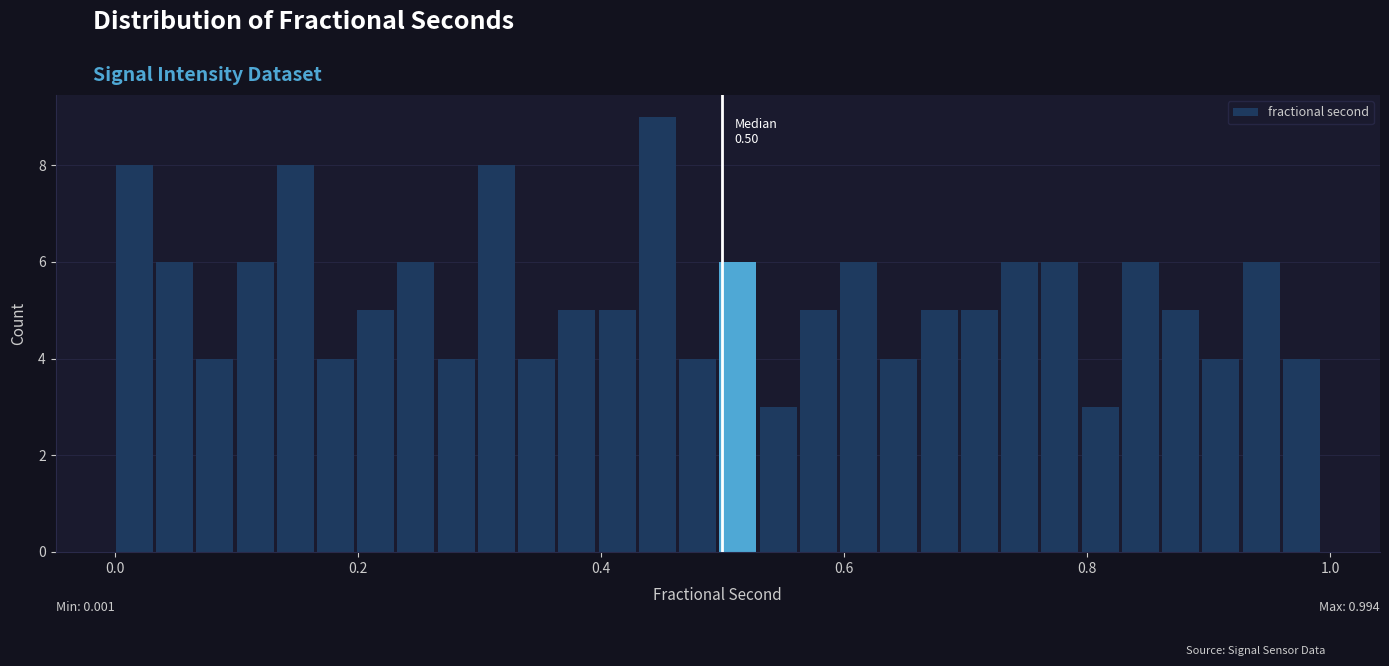

Around what value on the x-axis is the tallest bar? Give the approximate position of its centre, as read against the axis.

0.44